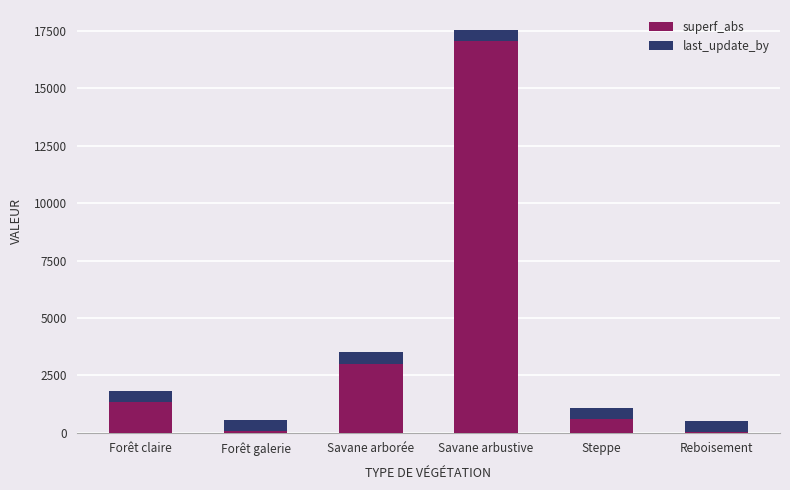

What is the approximate value of superf_abs at Steppe?

606.0